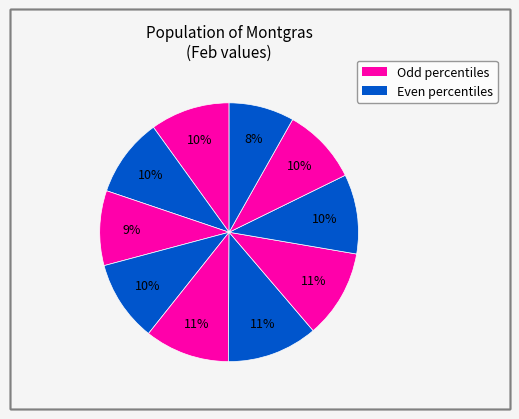

Is there any slice that represents more than half of the pie?

No